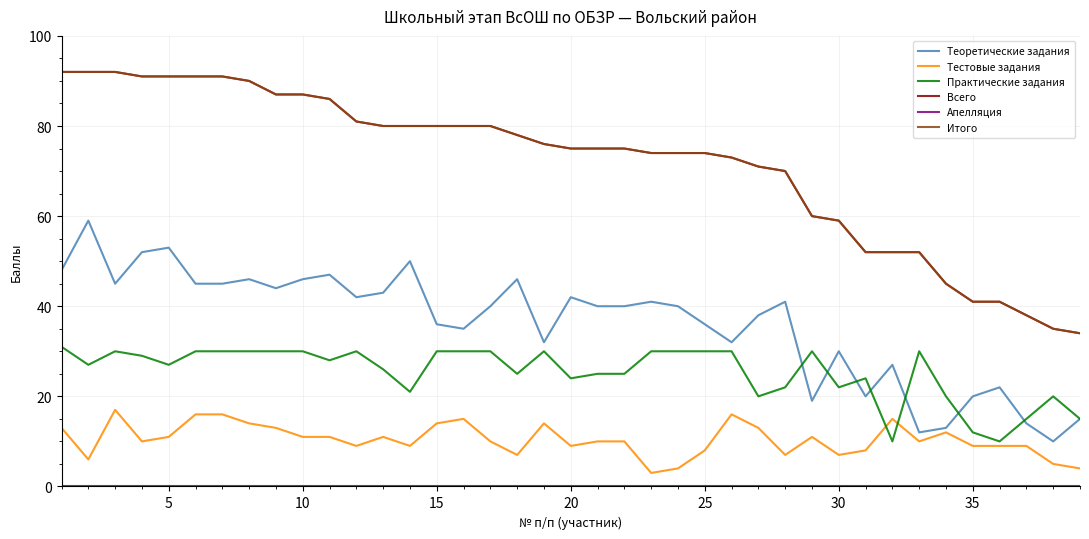

Does the chart have visible grid lines?

Yes